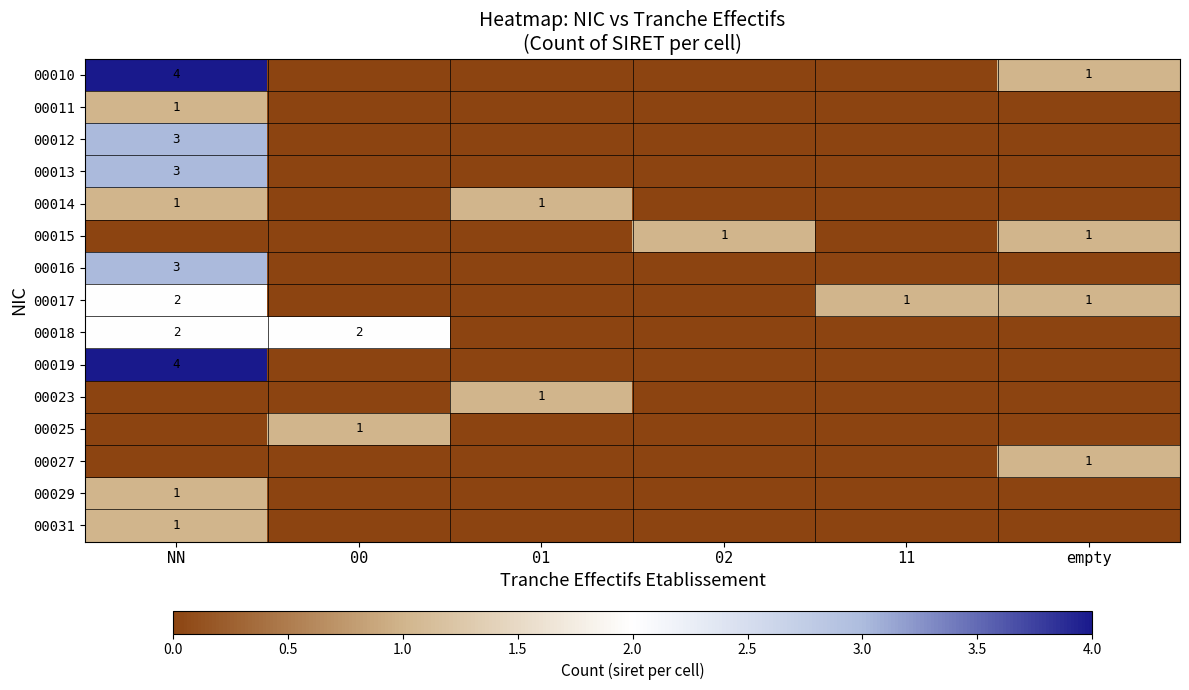

The 00014 series shows 0 at NN. True or false?

False